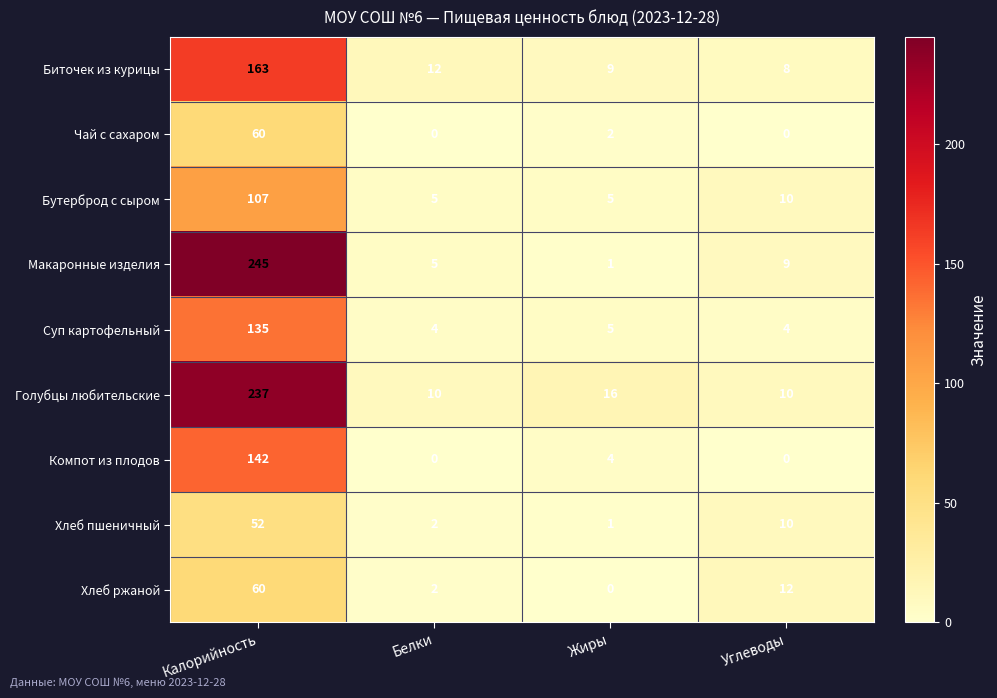

At which label does Хлеб пшеничный reach its minimum?

Жиры